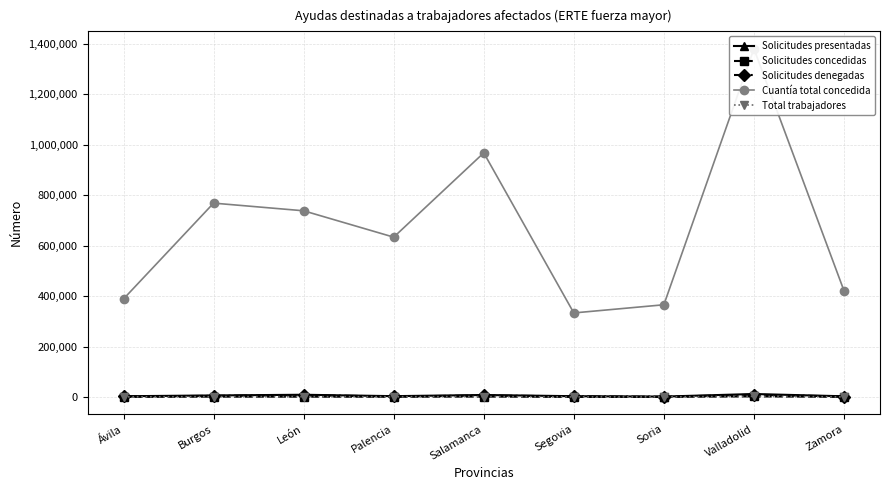

Read the Solicitudes concedidas value at Ávila.

750.0